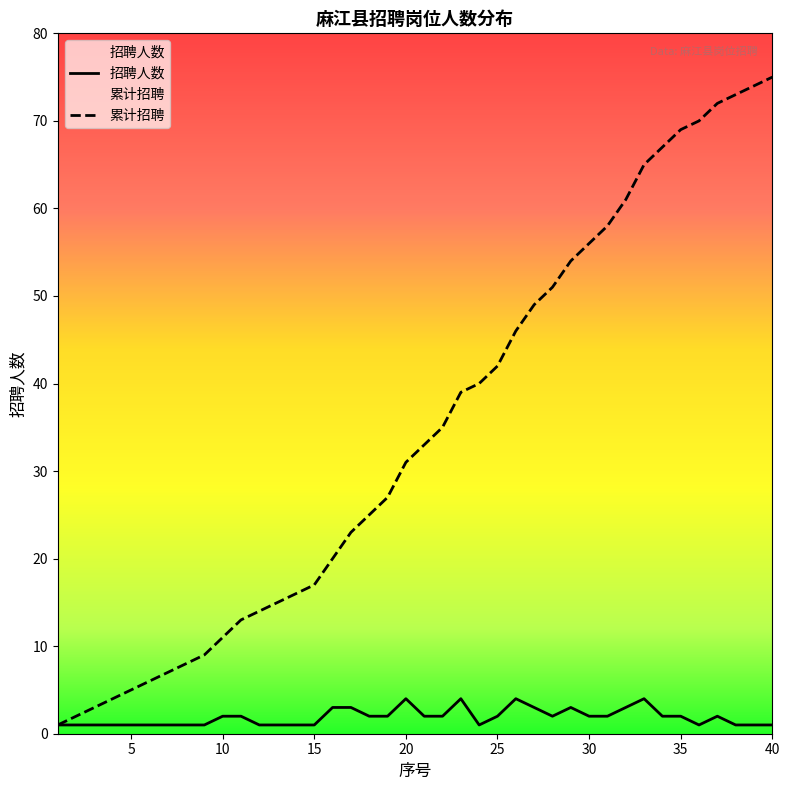

At 31, list the series in order from smallest to largest.

招聘人数, 累计招聘